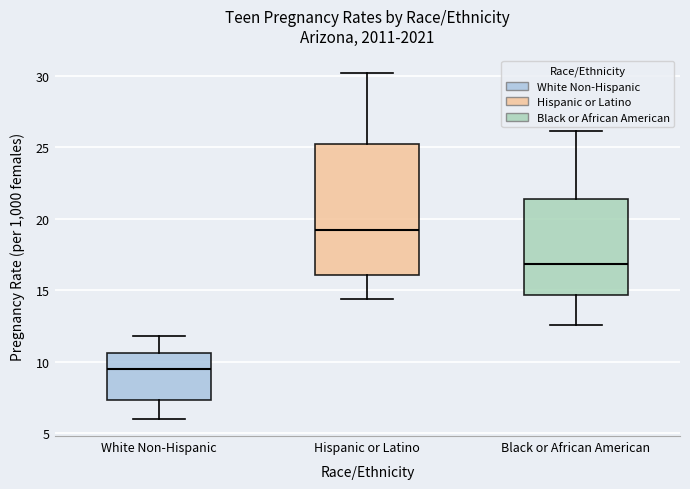

Reading left to right, read every box against the y-axis: the position of its median line, the range the box covers, and the ends of its whiskers. The values are not printed on the chart, so give them approximately, as read against the axis.

White Non-Hispanic: median 9.5, box 7.5 to 10.5, whiskers 6.0 to 12.0
Hispanic or Latino: median 19.5, box 16.0 to 25.0, whiskers 14.5 to 30.0
Black or African American: median 17.0, box 14.5 to 21.5, whiskers 12.5 to 26.0